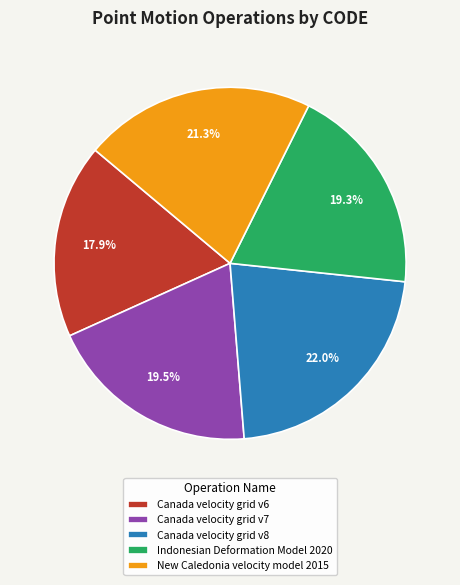

True or false: Canada velocity grid v8 accounts for 13% of the total.

False